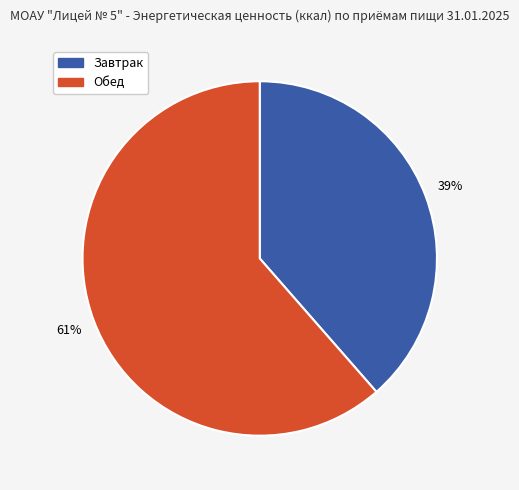

Which category accounts for the majority?

Обед